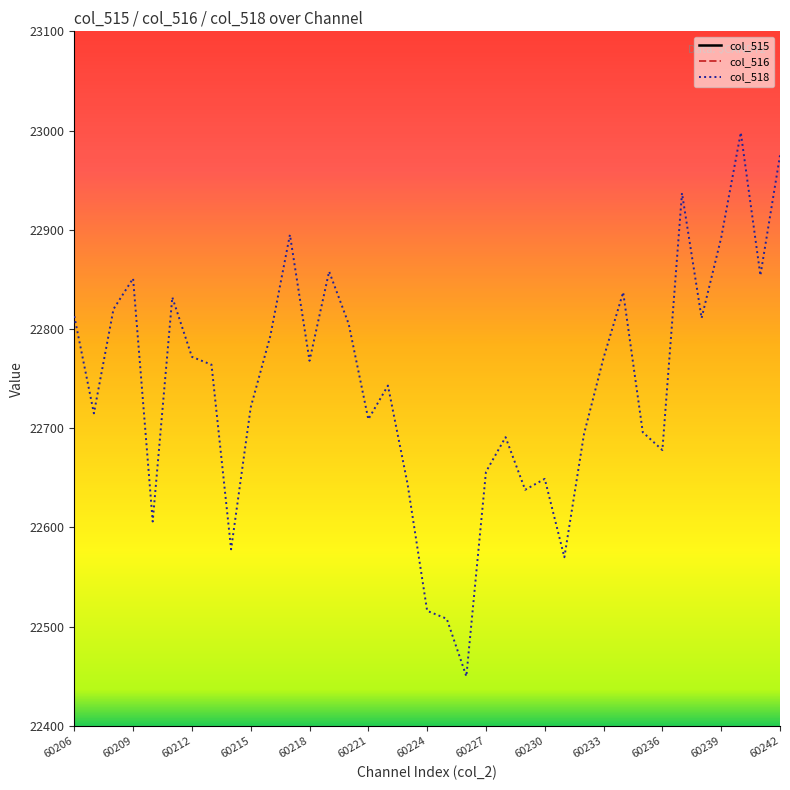

Which series ends up on top after the final intersection of col_515 and col_516?

col_515